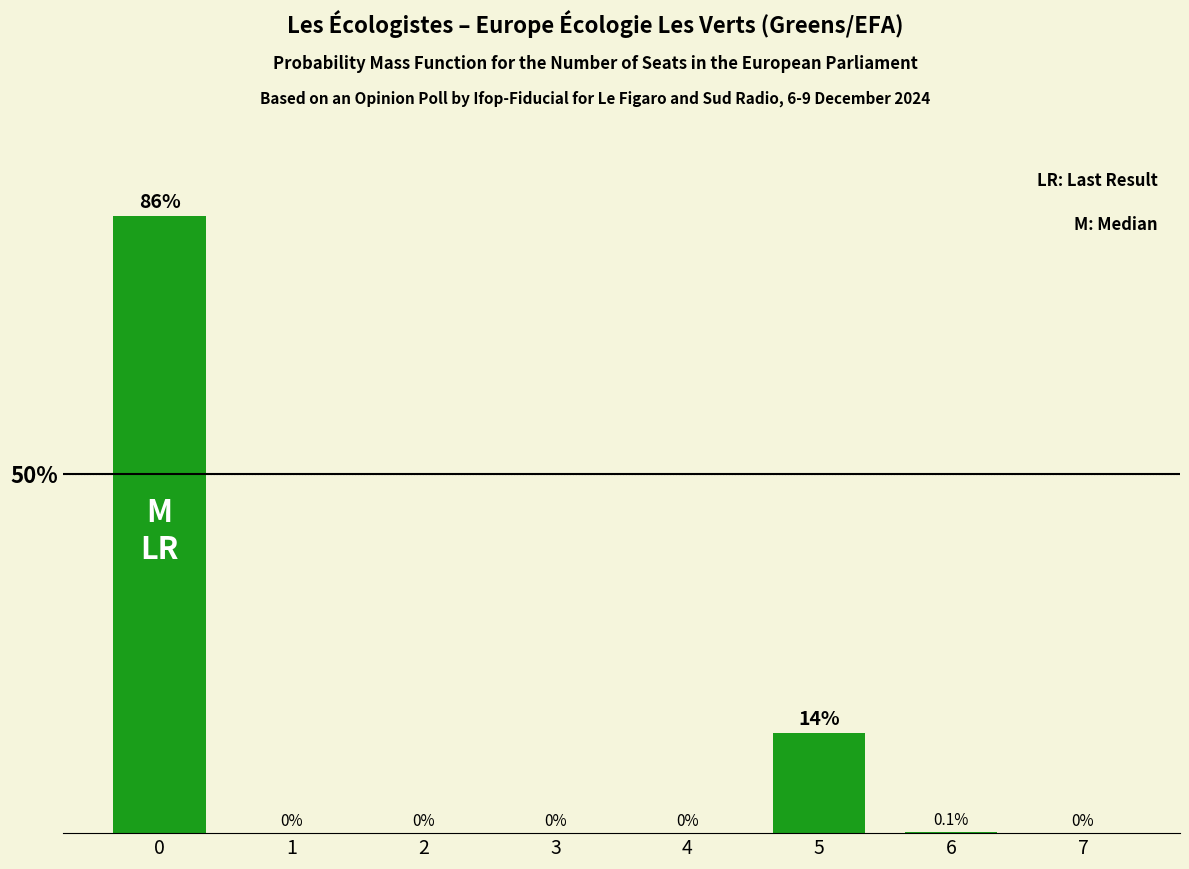

Reading left to right, extract all data points from this chart.

0=86.0	1=0.0	2=0.0	3=0.0	4=0.0	5=14.0	6=0.1	7=0.0